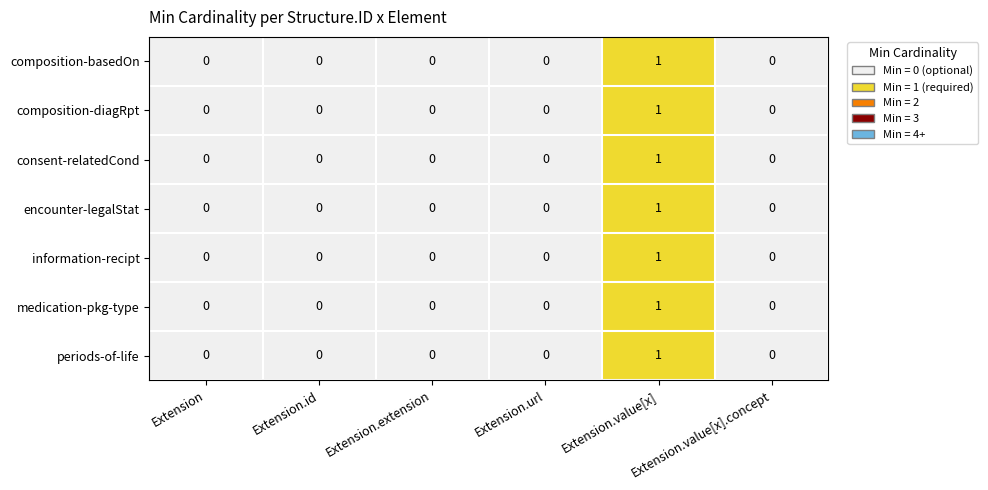

How many consent-relatedCond values are between 0 and 1?

6